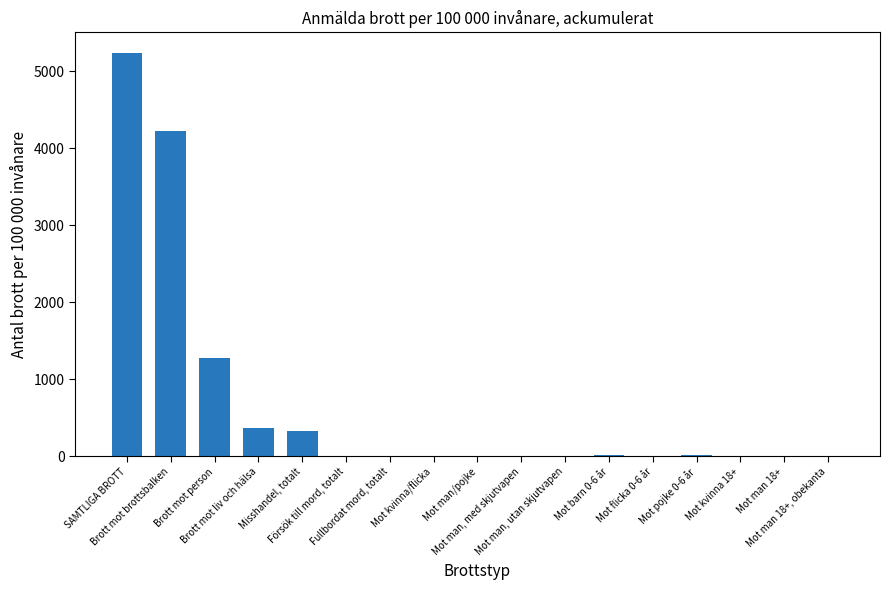

What is the greatest value displayed?

5241.7